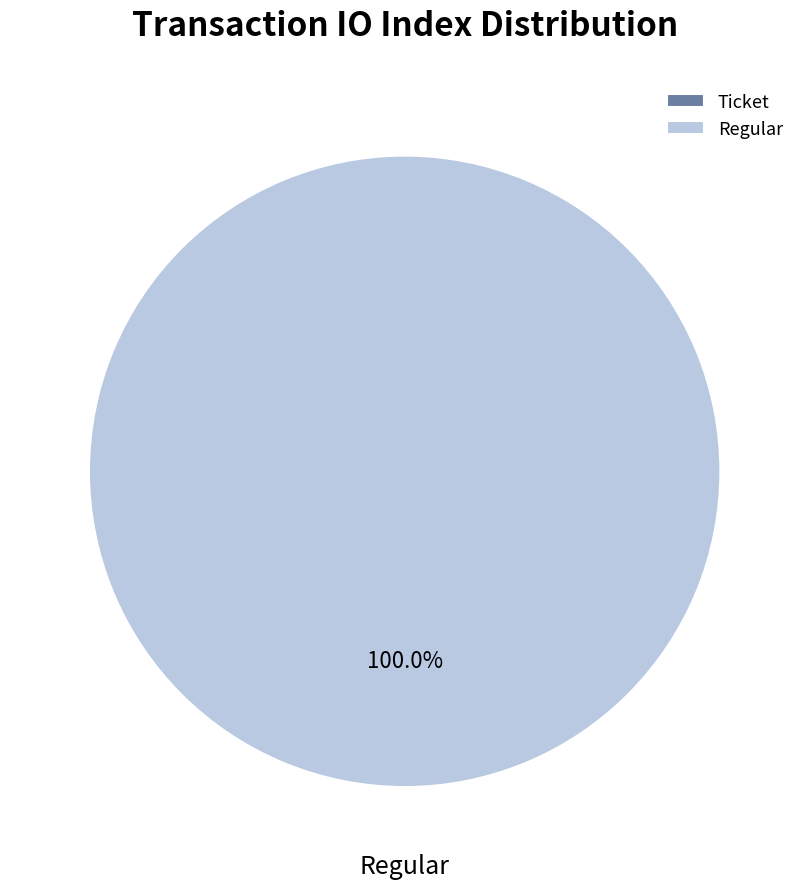

Do Regular tx and Ticket tx together represent more than half of the pie?

Yes